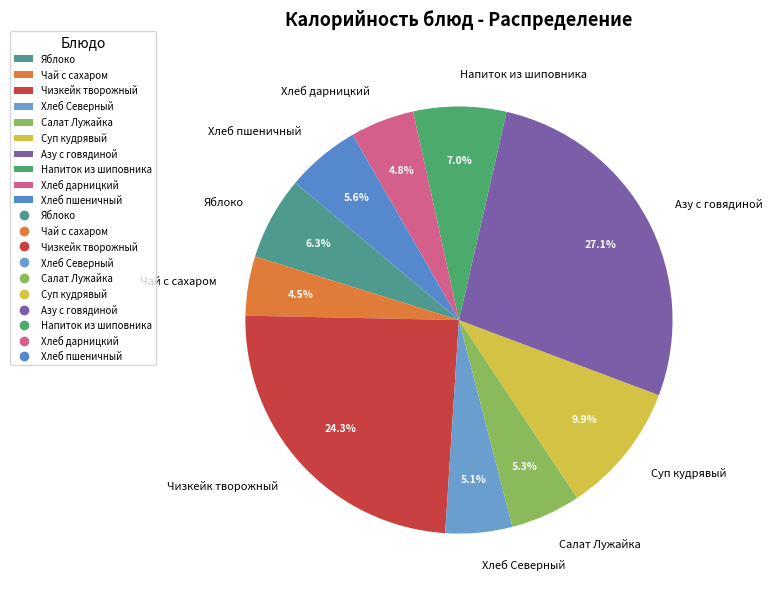

What percentage is NOT represented by Салат Лужайка?

94.7%